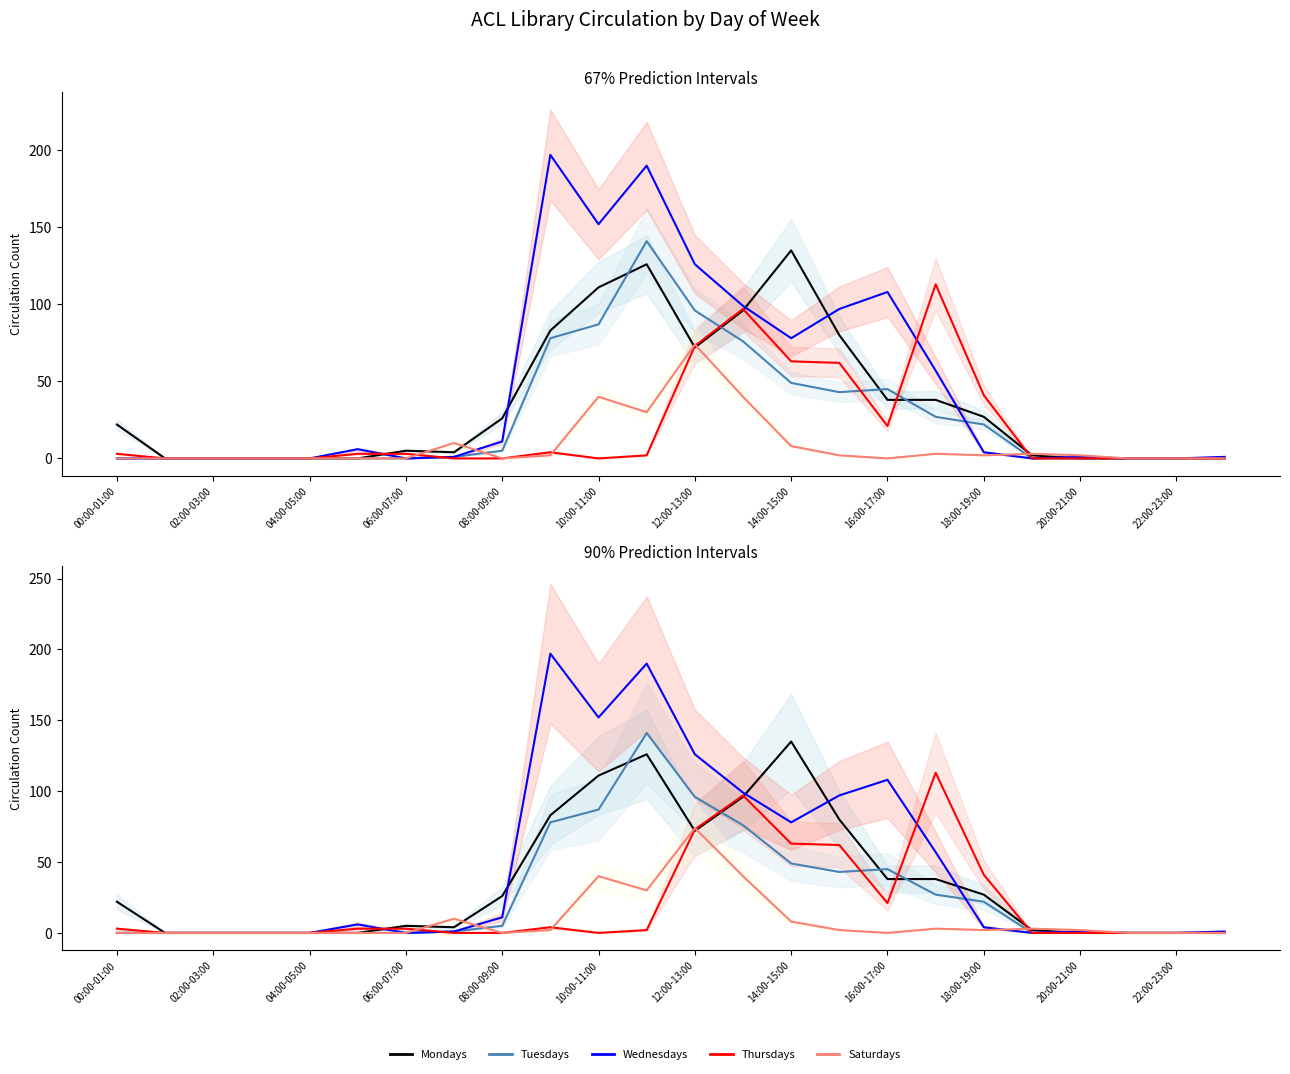

The value of Thursdays at 02:00-03:00 is 52. True or false?

False